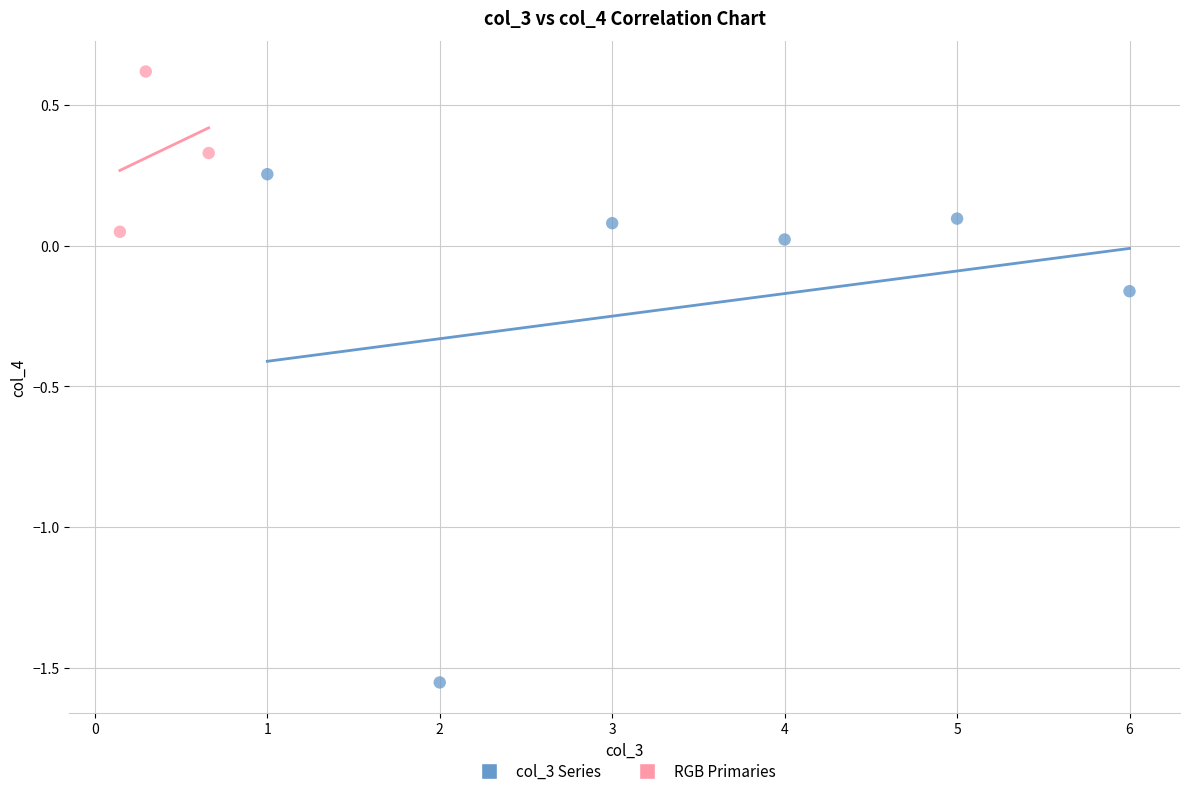

Which series contains the lowest Y value?

col_3 Series